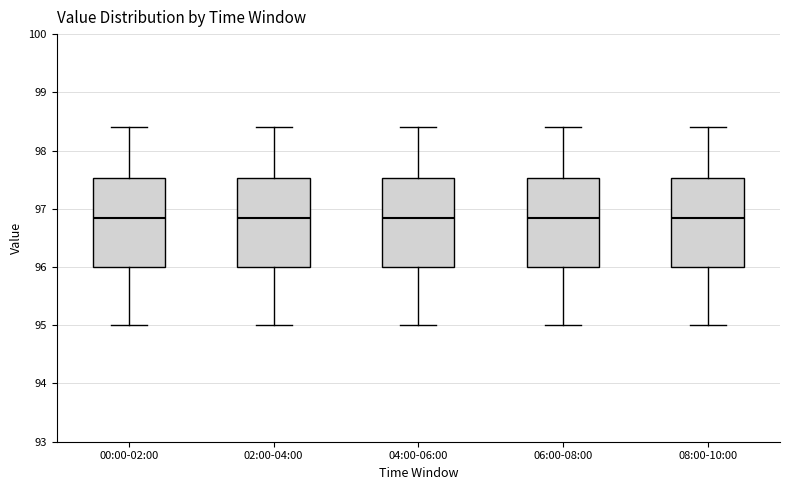

Reading left to right, transcribe this box plot: for each box, give where its median line is, the range the box spans, and where its two whiskers end, as read against the y-axis. The values are not printed on the chart, so give them approximately, as read against the axis.

00:00-02:00: median 96.9, box 96.0 to 97.5, whiskers 95.0 to 98.4
02:00-04:00: median 96.9, box 96.0 to 97.5, whiskers 95.0 to 98.4
04:00-06:00: median 96.9, box 96.0 to 97.5, whiskers 95.0 to 98.4
06:00-08:00: median 96.9, box 96.0 to 97.5, whiskers 95.0 to 98.4
08:00-10:00: median 96.9, box 96.0 to 97.5, whiskers 95.0 to 98.4